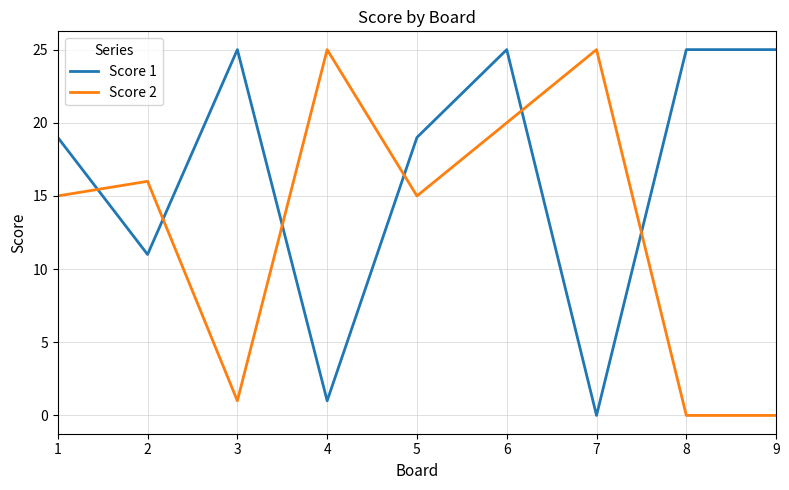

After their last crossing, which series has the higher values: Score 1 or Score 2?

Score 1